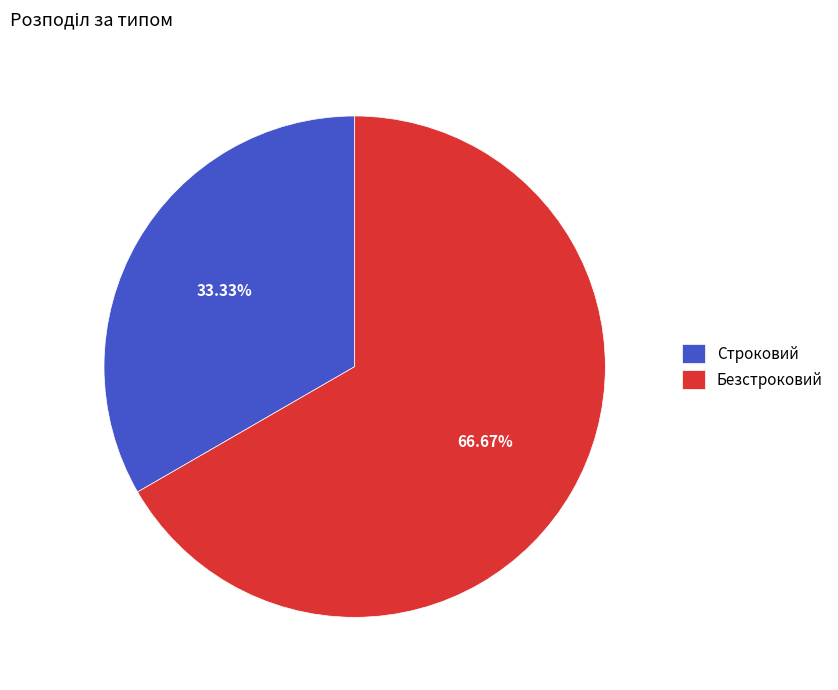

What percentage is the Строковий slice, to the nearest percent?

33%